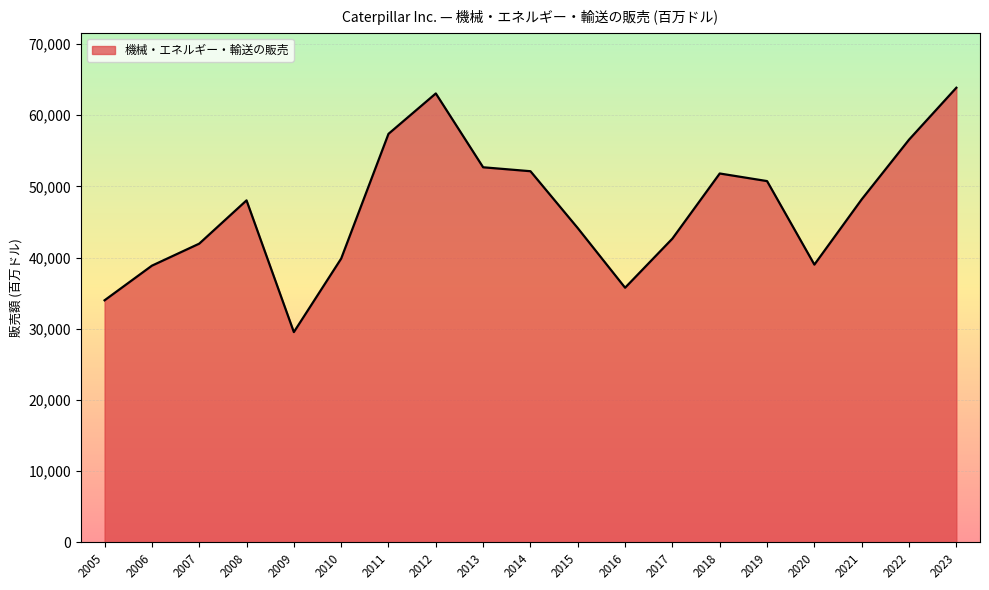

Does the chart display data point markers on the line(s)?

No